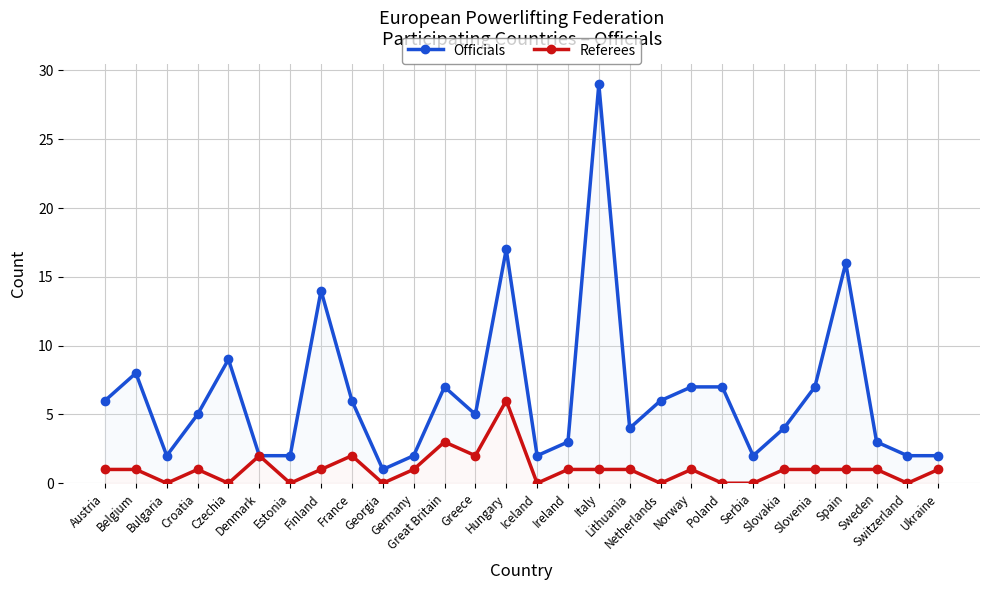

List the labels in order of Officials value, largest first.

Italy, Hungary, Spain, Finland, Czechia, Belgium, Great Britain, Norway, Poland, Slovenia, Austria, France, Netherlands, Croatia, Greece, Lithuania, Slovakia, Ireland, Sweden, Bulgaria, Denmark, Estonia, Germany, Iceland, Serbia, Switzerland, Ukraine, Georgia